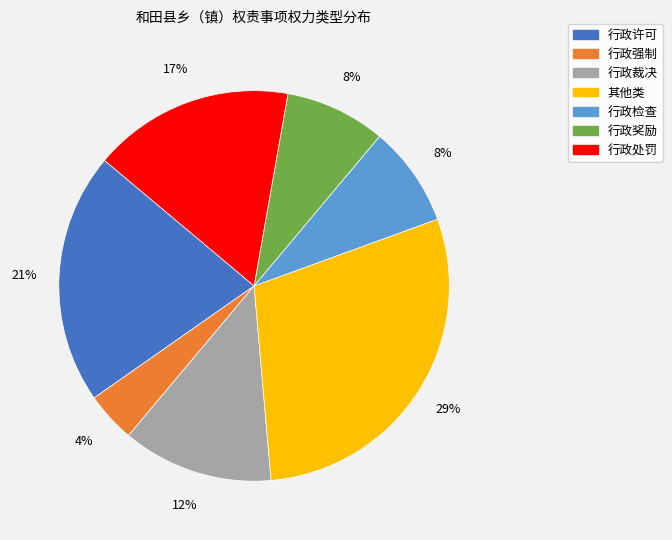

How many slices are in this pie chart?

7